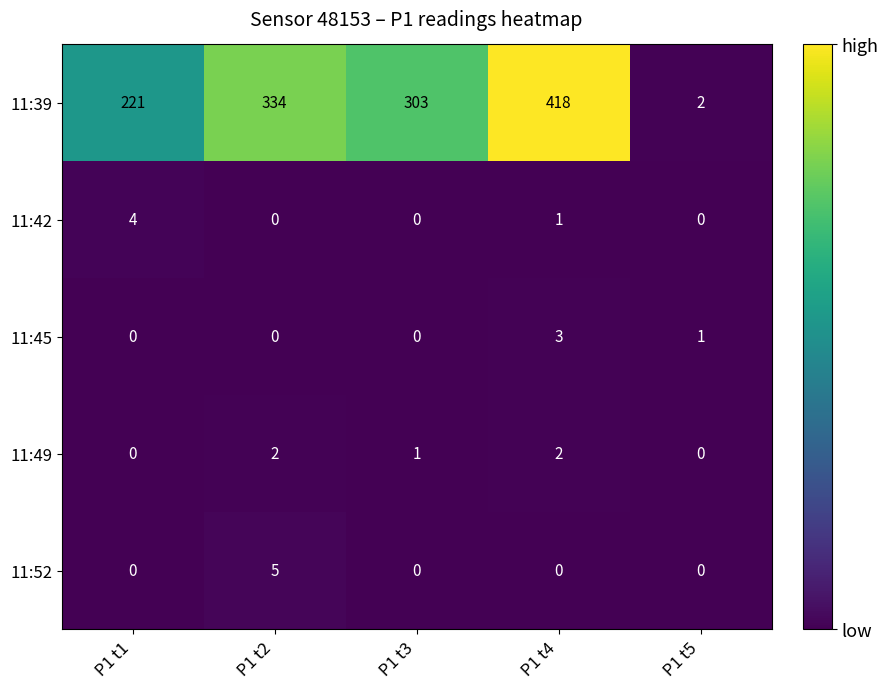

What is the difference between the maximum and second lowest values in the 11:39 series?

197